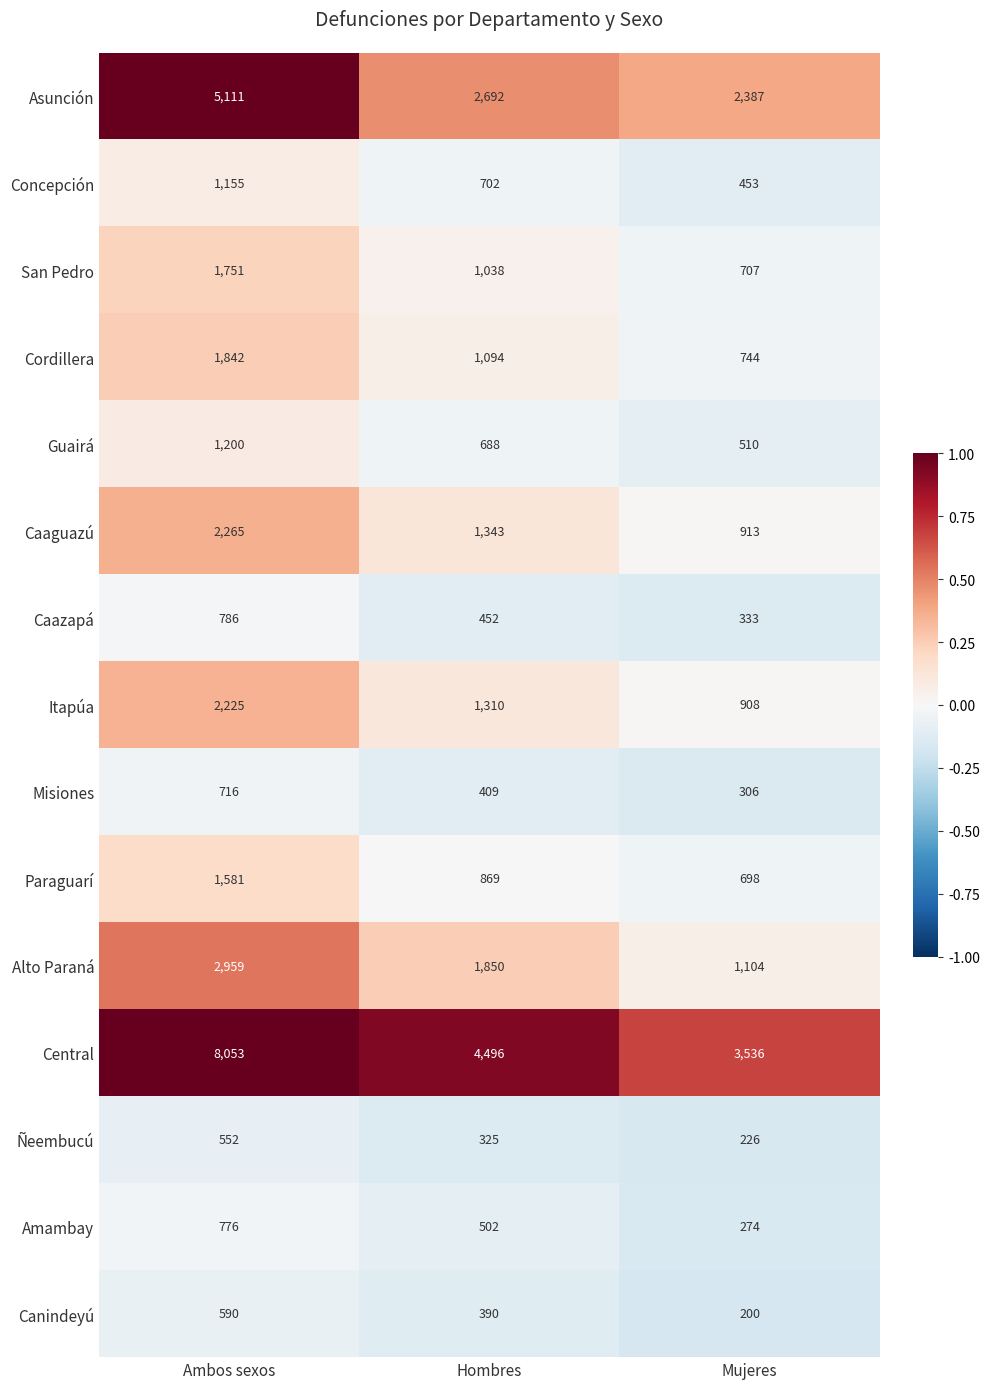

The value of Amambay at Ambos sexos is 776. True or false?

True